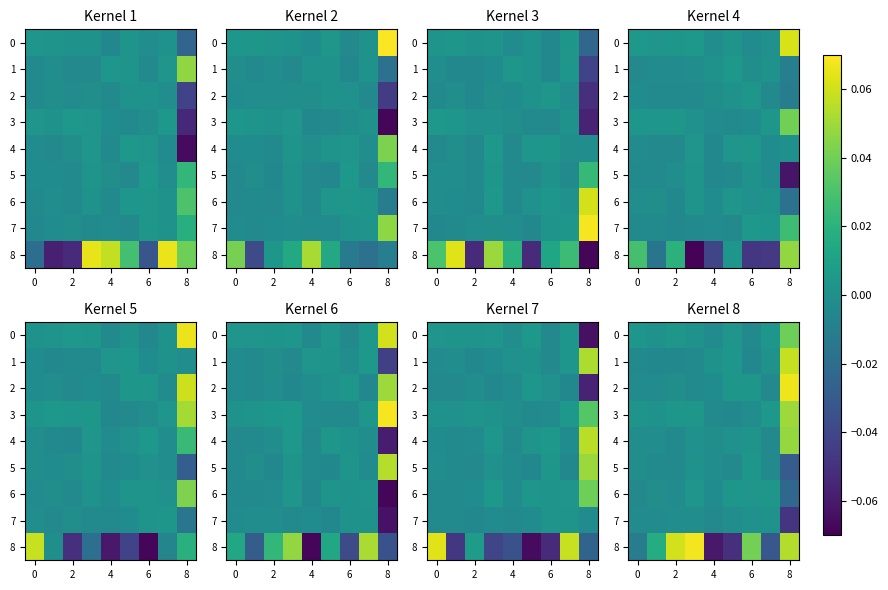

Which category has the lowest value in the 7 series?

8